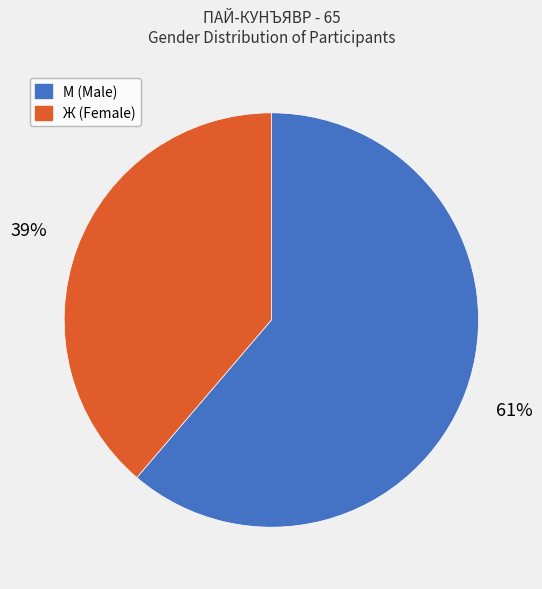

What is the ratio of the value at М to the value at Ж?

1.6